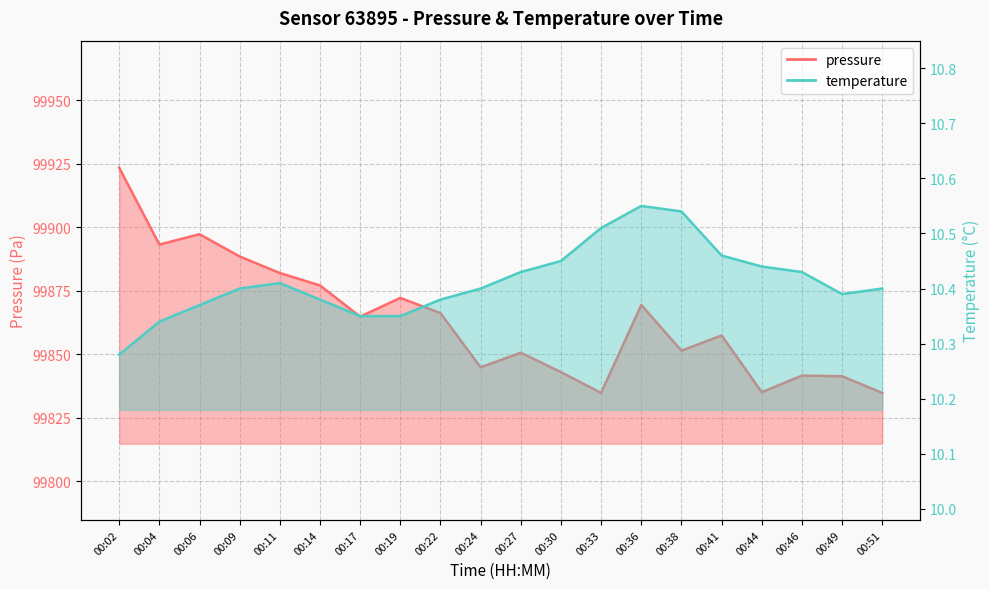

True or false: temperature has more than 0 points higher than both neighbors.

True